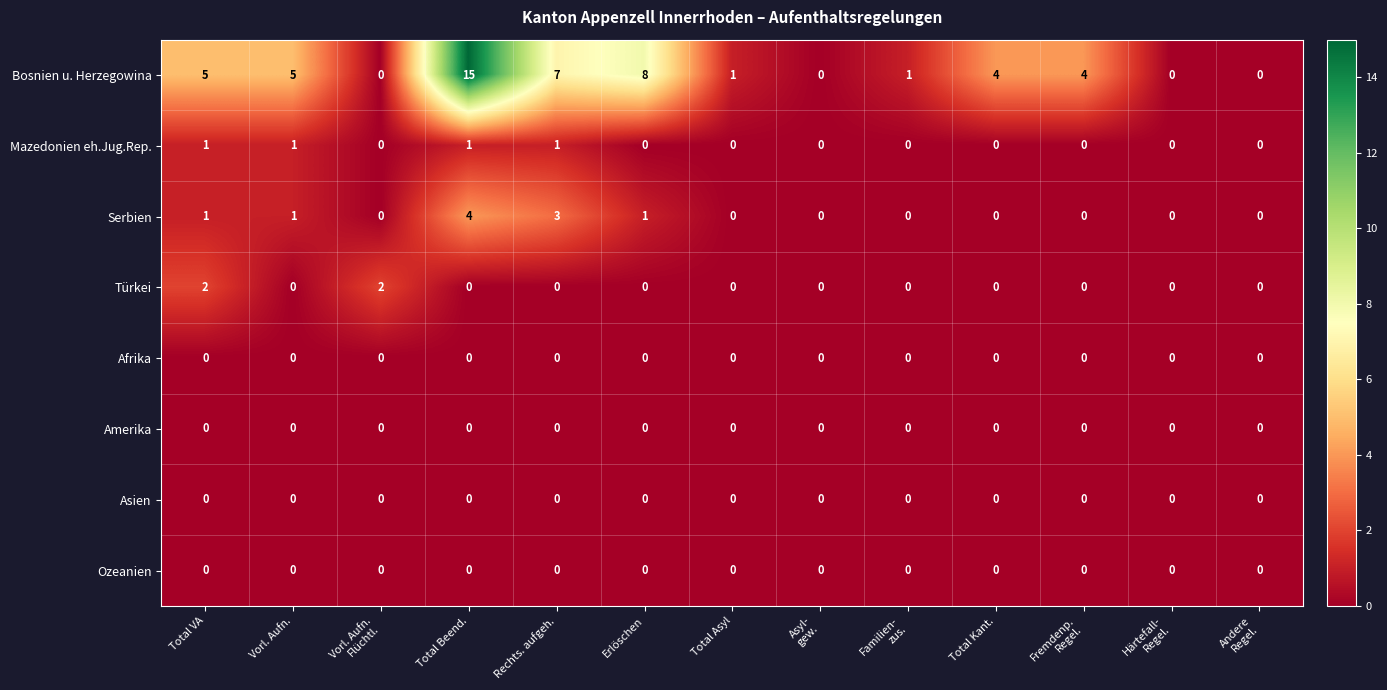

True or false: Mazedonien eh.Jug.Rep. has a value of -1 at Total Asyl.

False